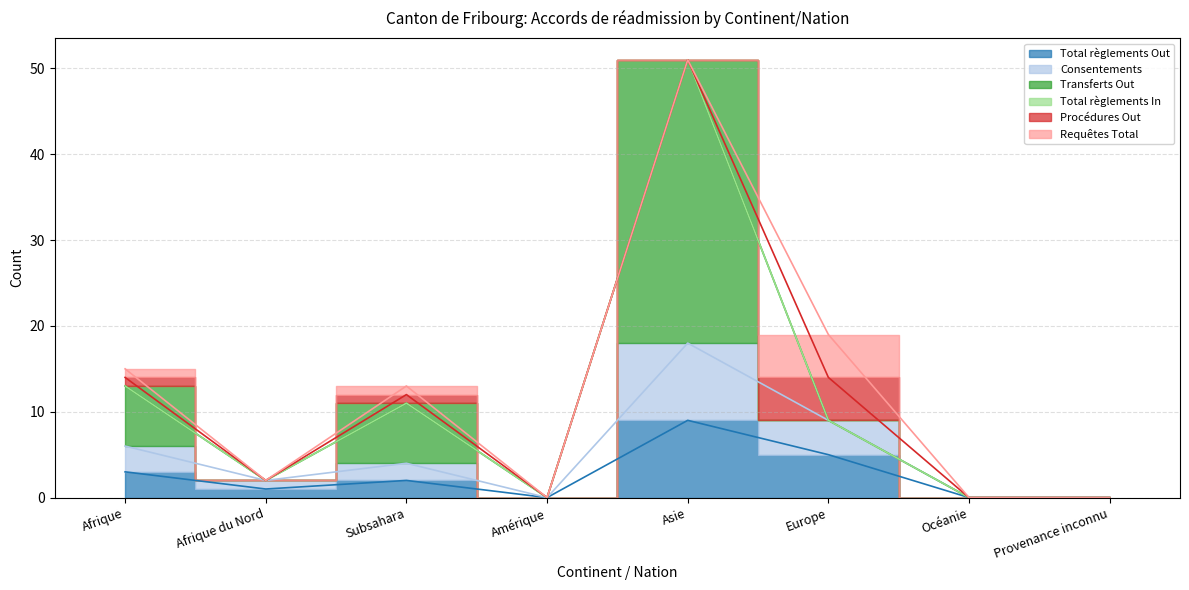

How many data points does each series have?

8